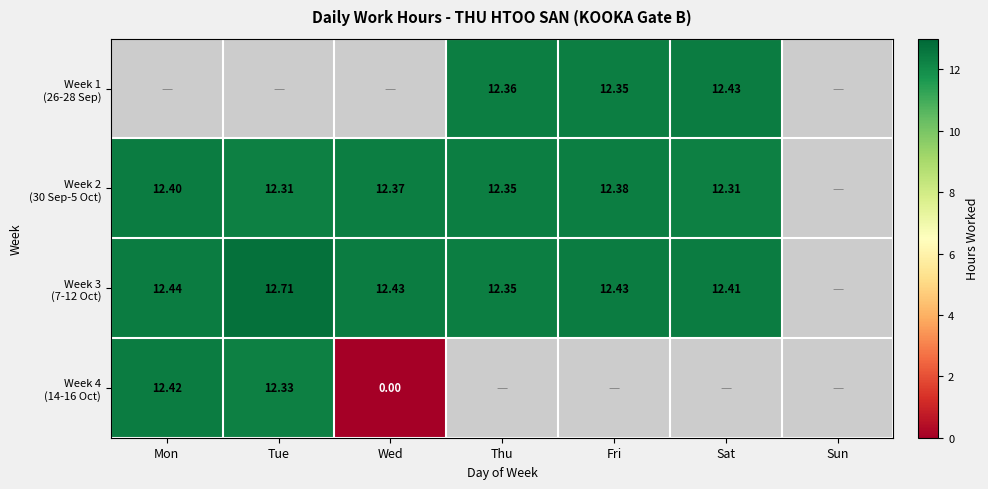

Which series changed the most between Thu and Sat?

Week 1 (26-28 Sep)